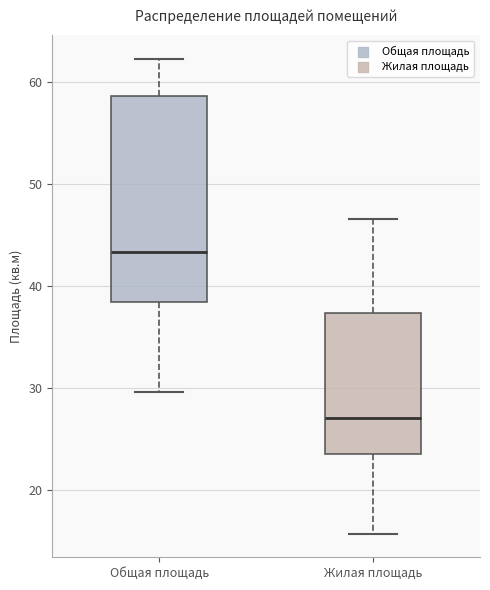

Comparing the boxes themselves (not the whiskers), which one is the tallest?

Общая площадь